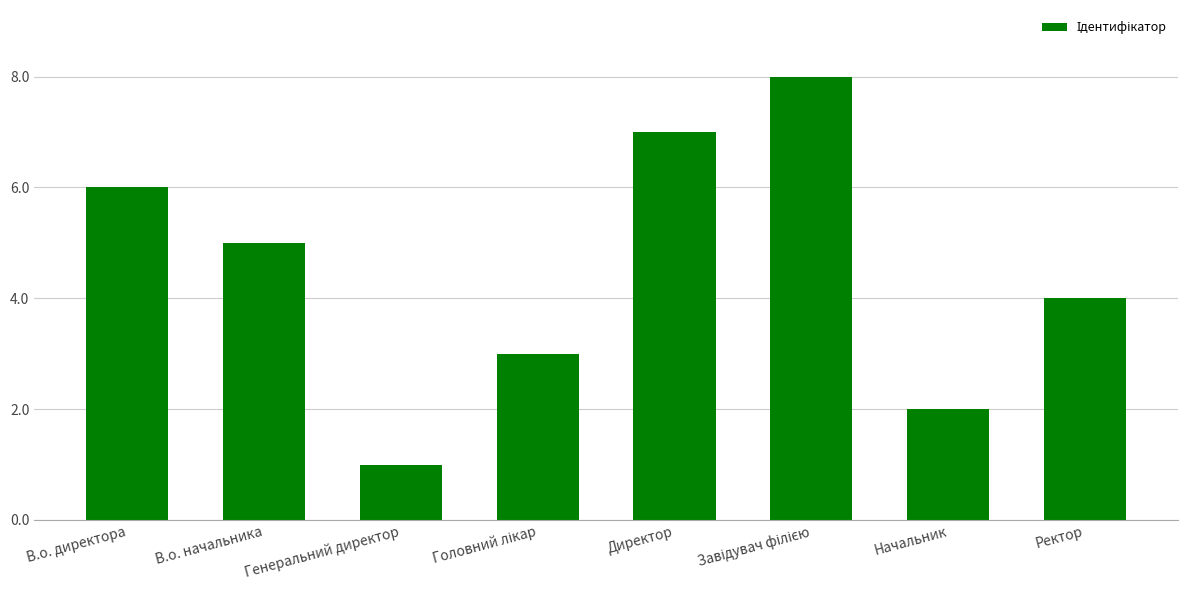

At which category does the chart reach its minimum across all series?

Генеральний директор